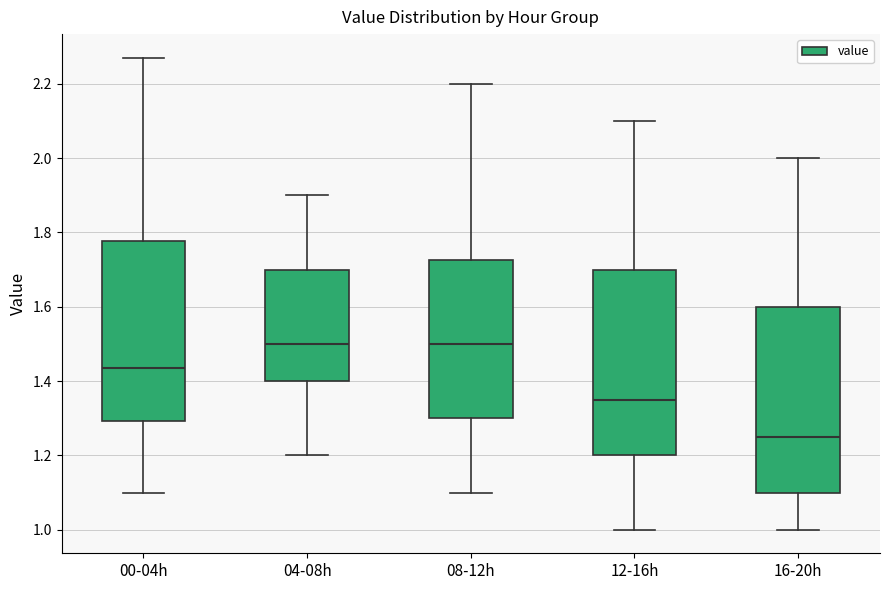

Reading left to right, transcribe this box plot: for each box, give where its median line is, the range the box spans, and where its two whiskers end, as read against the y-axis. The values are not printed on the chart, so give them approximately, as read against the axis.

00-04h: median 1.44, box 1.30 to 1.78, whiskers 1.10 to 2.28
04-08h: median 1.50, box 1.40 to 1.70, whiskers 1.20 to 1.90
08-12h: median 1.50, box 1.30 to 1.72, whiskers 1.10 to 2.20
12-16h: median 1.36, box 1.20 to 1.70, whiskers 1.00 to 2.10
16-20h: median 1.26, box 1.10 to 1.60, whiskers 1.00 to 2.00